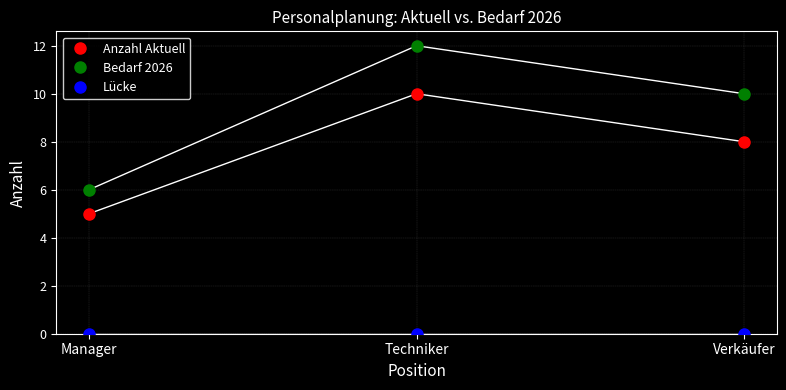

List the labels in order of Bedarf 2026 value, largest first.

Techniker, Verkäufer, Manager